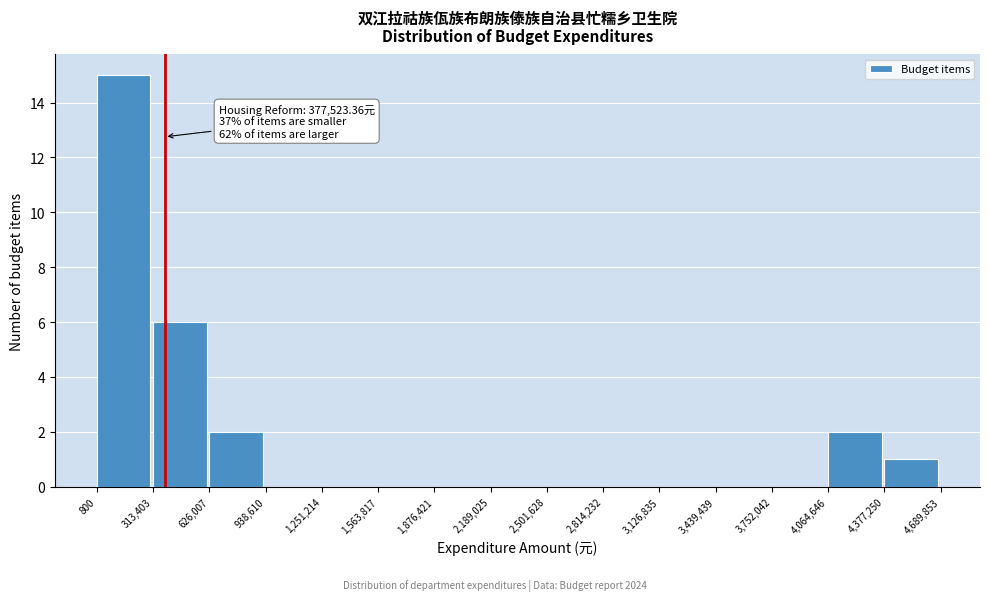

Which range on the x-axis has the tallest bar?

800 to 313,403